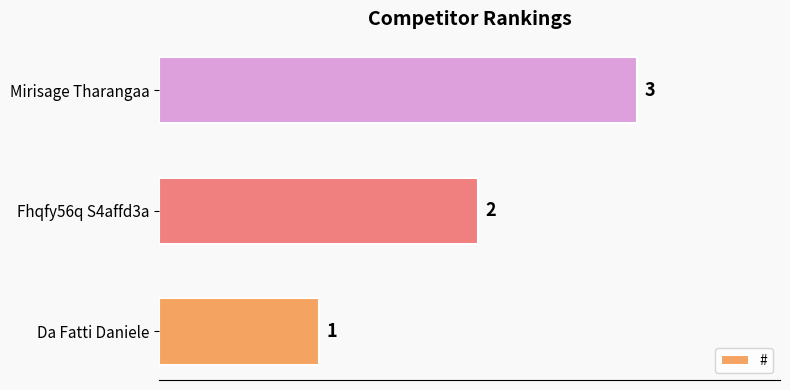

How many values are between 1 and 3?

3